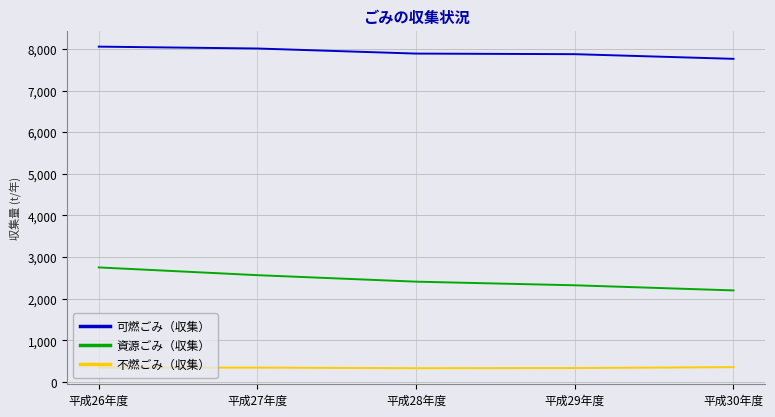

What are all the series names shown in the legend?

可燃ごみ（収集）, 資源ごみ（収集）, 不燃ごみ（収集）